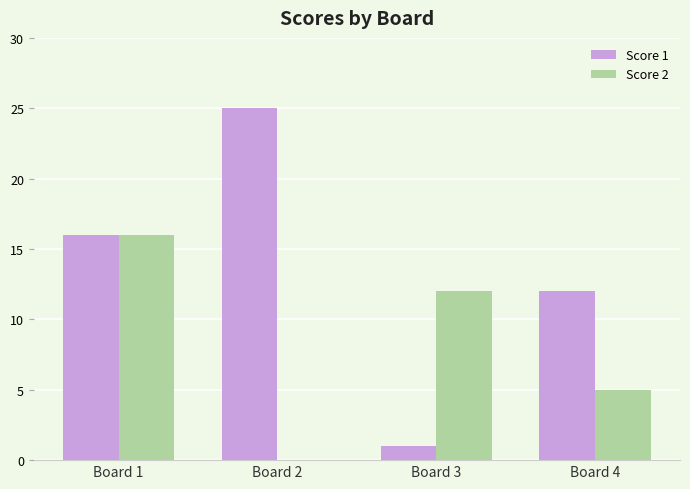

How many positive values does the Score 2 series have?

3